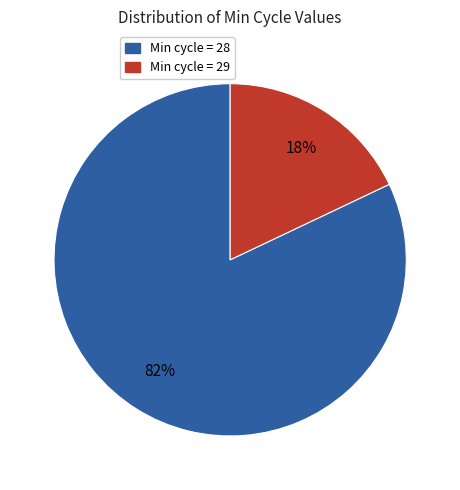

Which slice is the largest?

Min cycle = 28